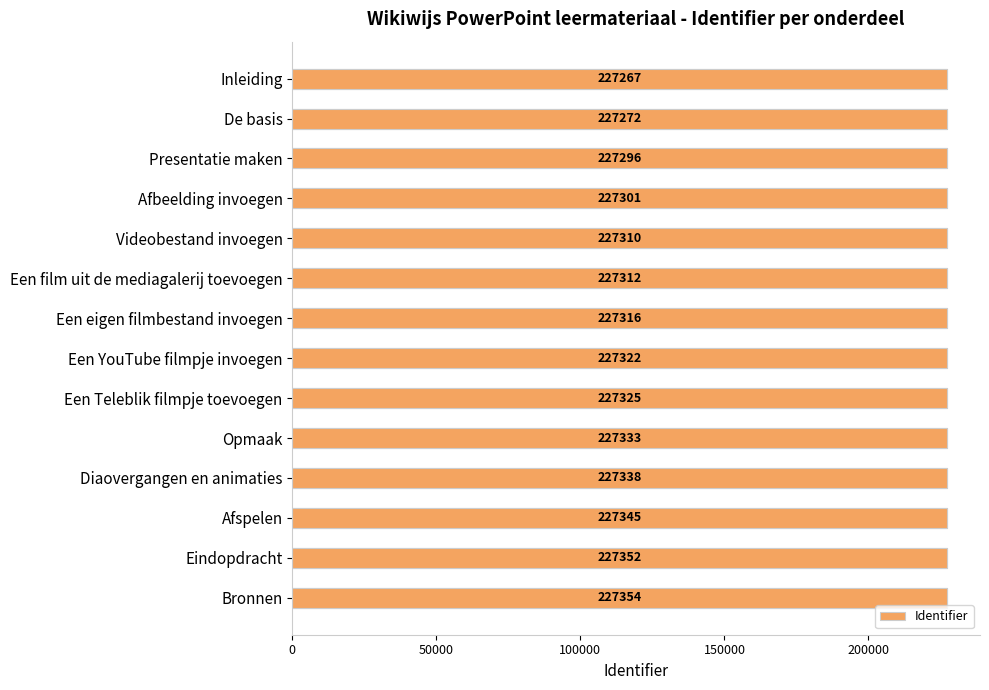

The chart shows a value of 227310 at Videobestand invoegen. True or false?

True